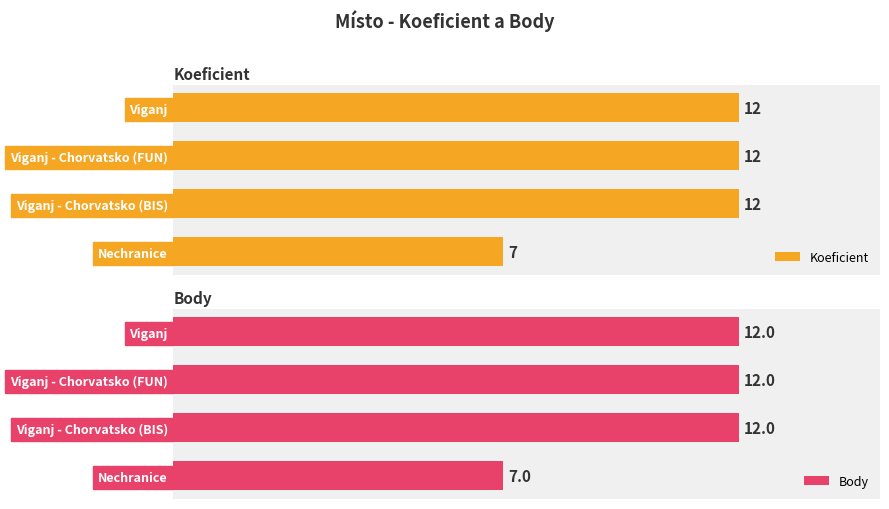

Which category has the lowest value in the Body series?

Nechranice